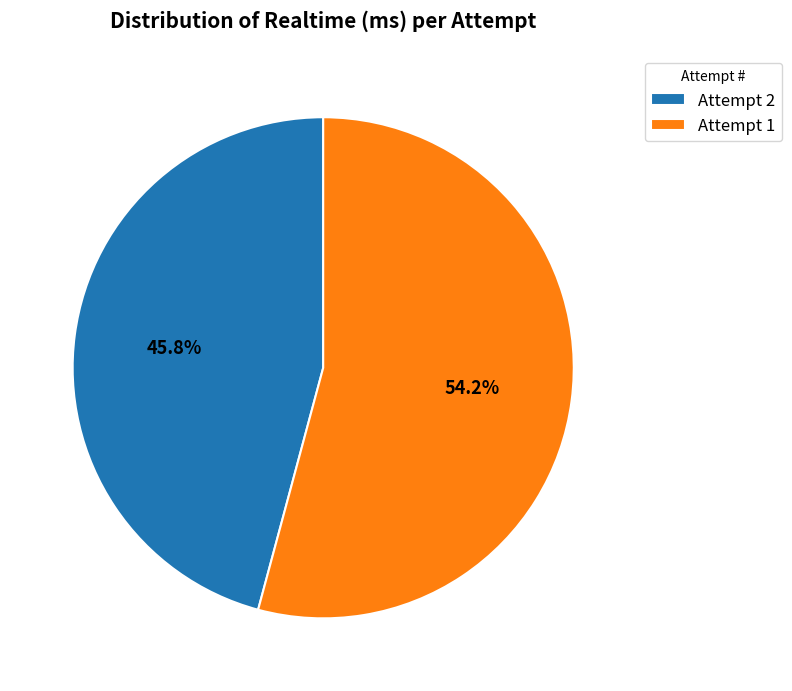

What portion of the pie excludes Attempt 2?

54.2%